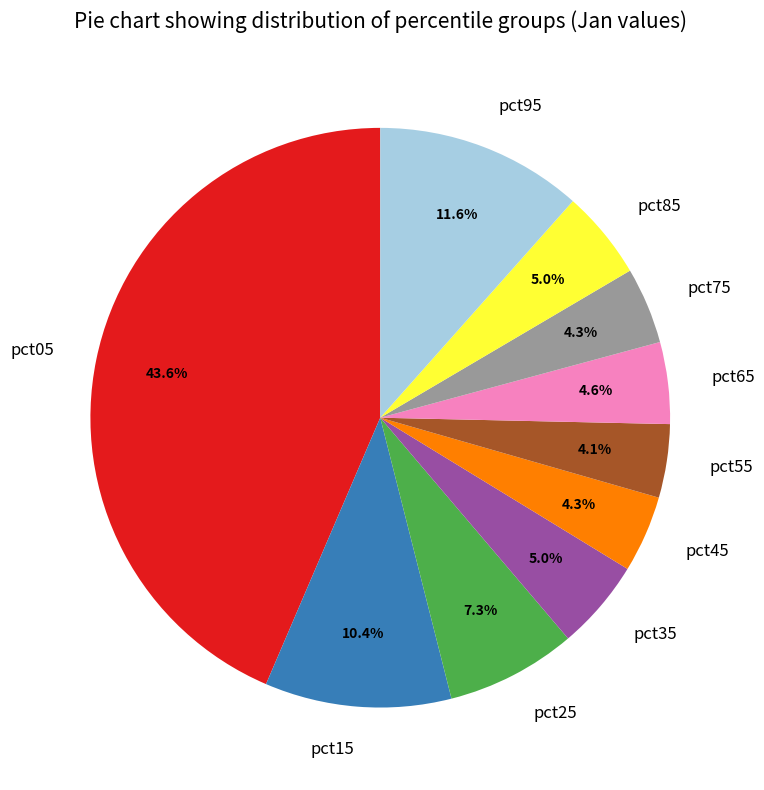

Is the sum of pct95 and pct35 greater than half?

No